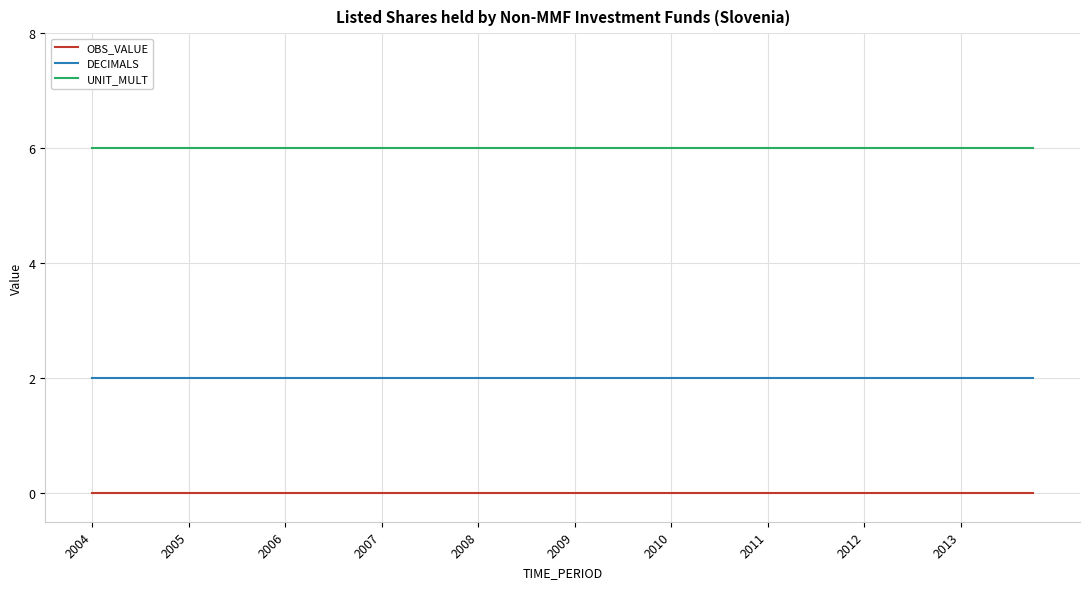

List the series in order of their peak value, highest first.

UNIT_MULT, DECIMALS, OBS_VALUE